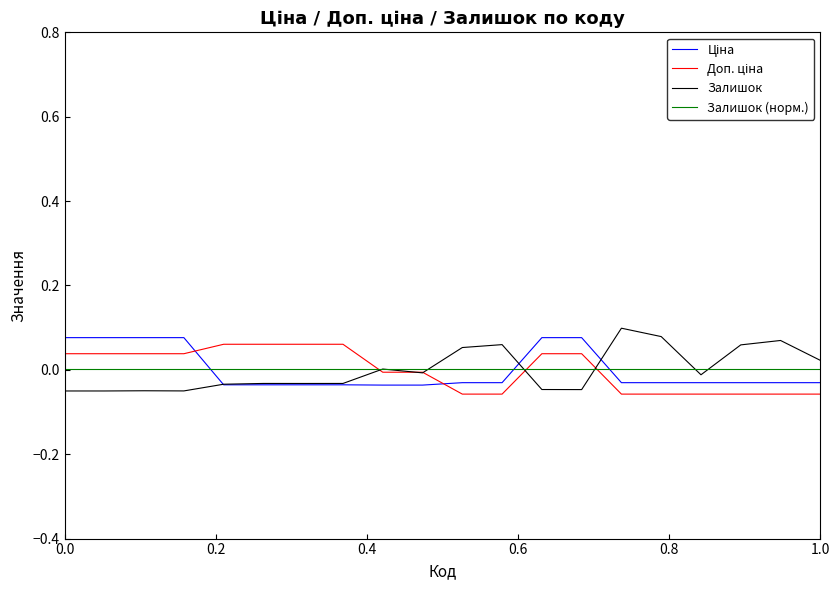

How many lines are shown in the chart?

4